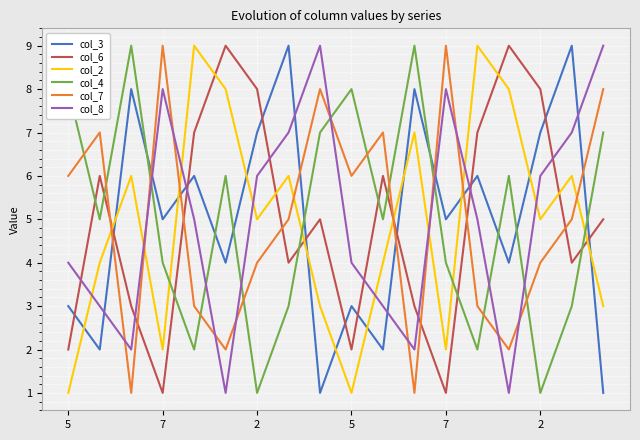

True or false: col_3 and col_6 intersect in this chart.

True